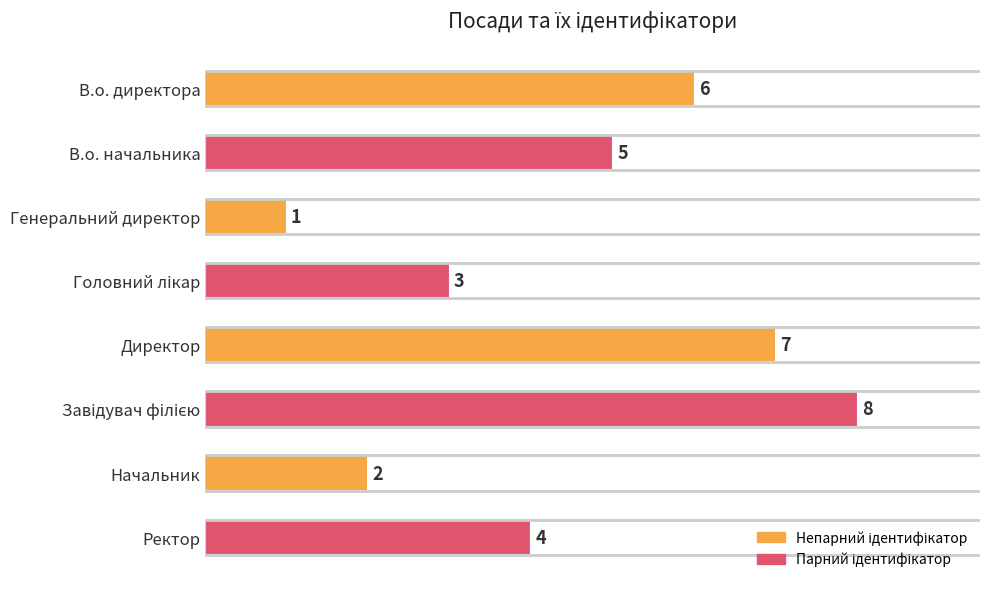

How many values are between 3 and 7?

5